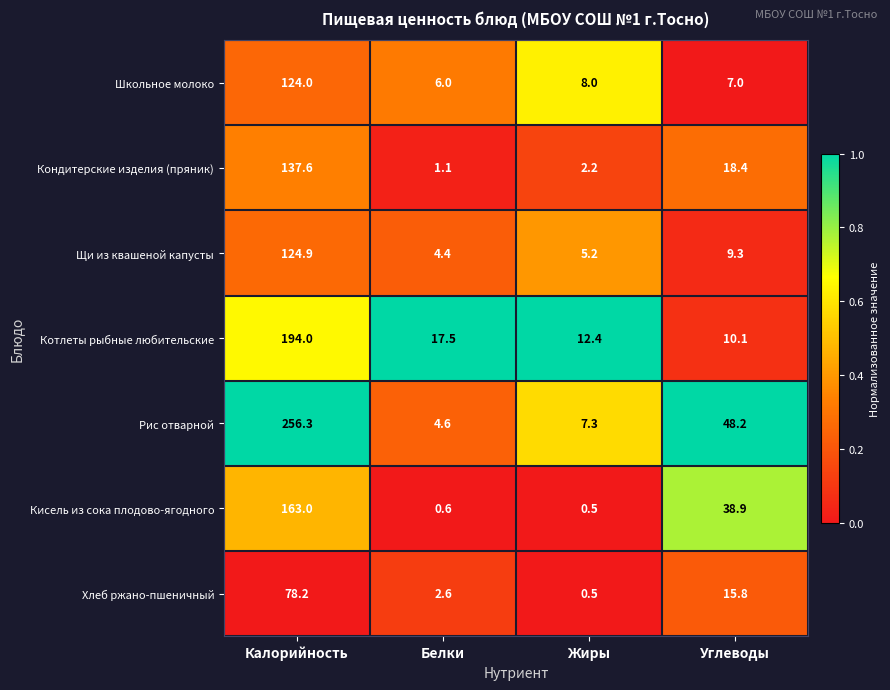

Read the Кисель из сока плодово-ягодного value at Жиры.

0.5